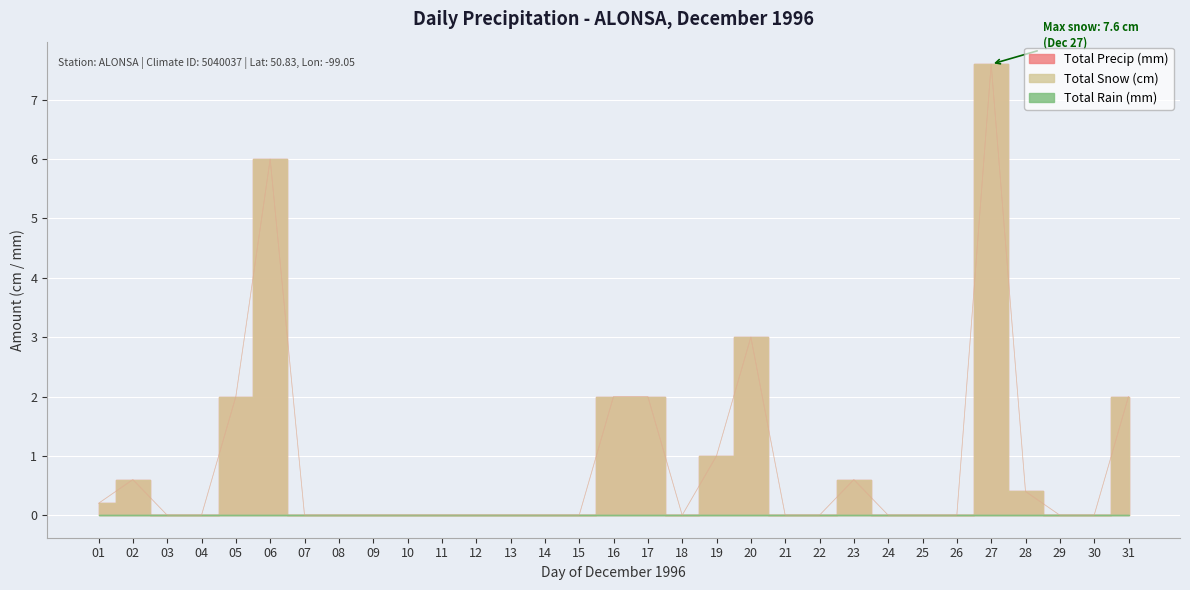

In Total Snow (cm), how many points are higher than both neighbors (excluding endpoints)?

5